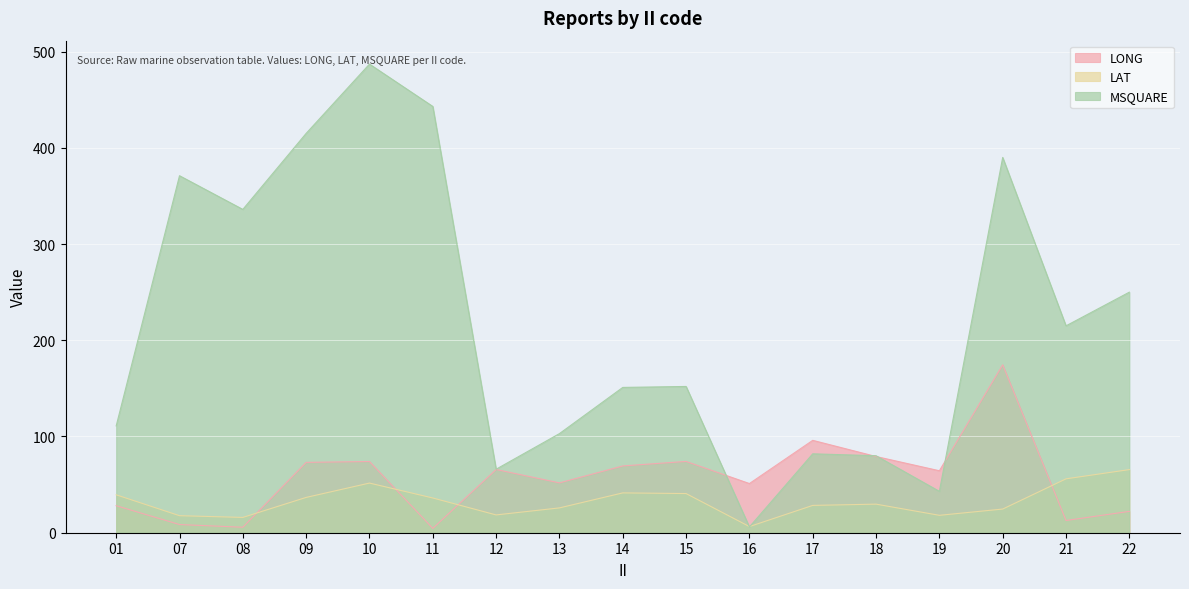

Between 11 and 13, which is larger?

13